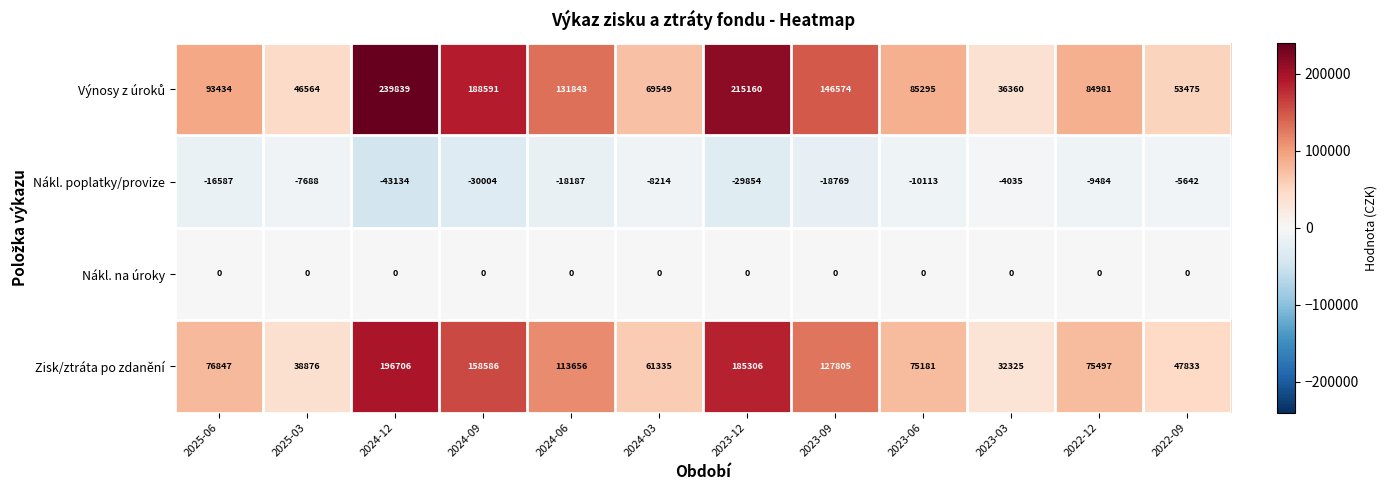

At which category is the sum across all series the highest?

2024-12